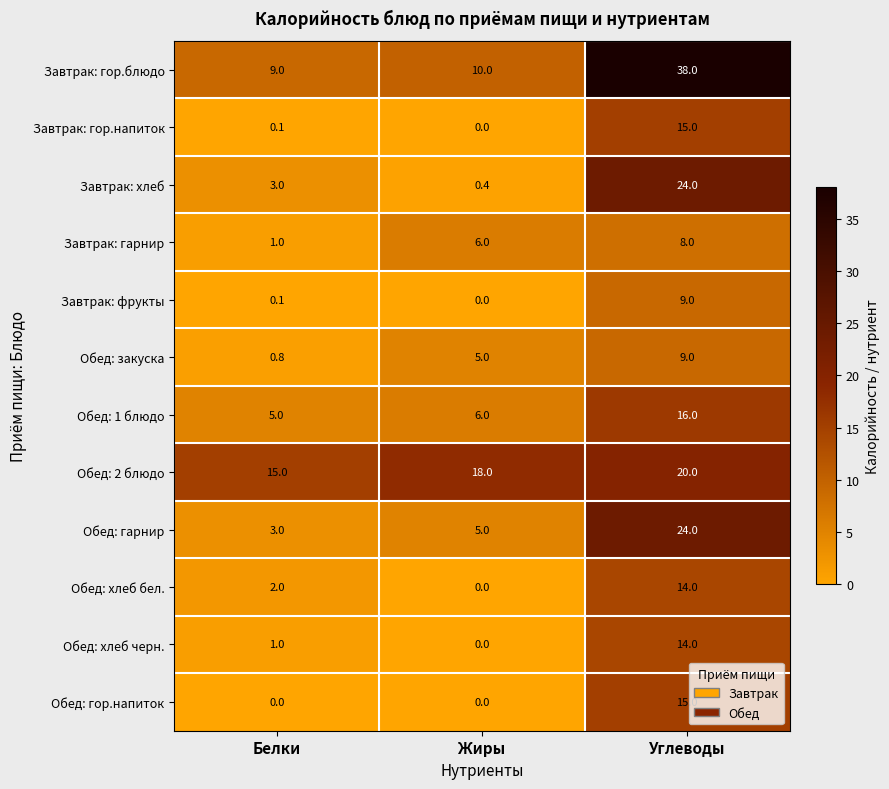

List the labels in order of Обед: гарнир value, largest first.

Углеводы, Жиры, Белки